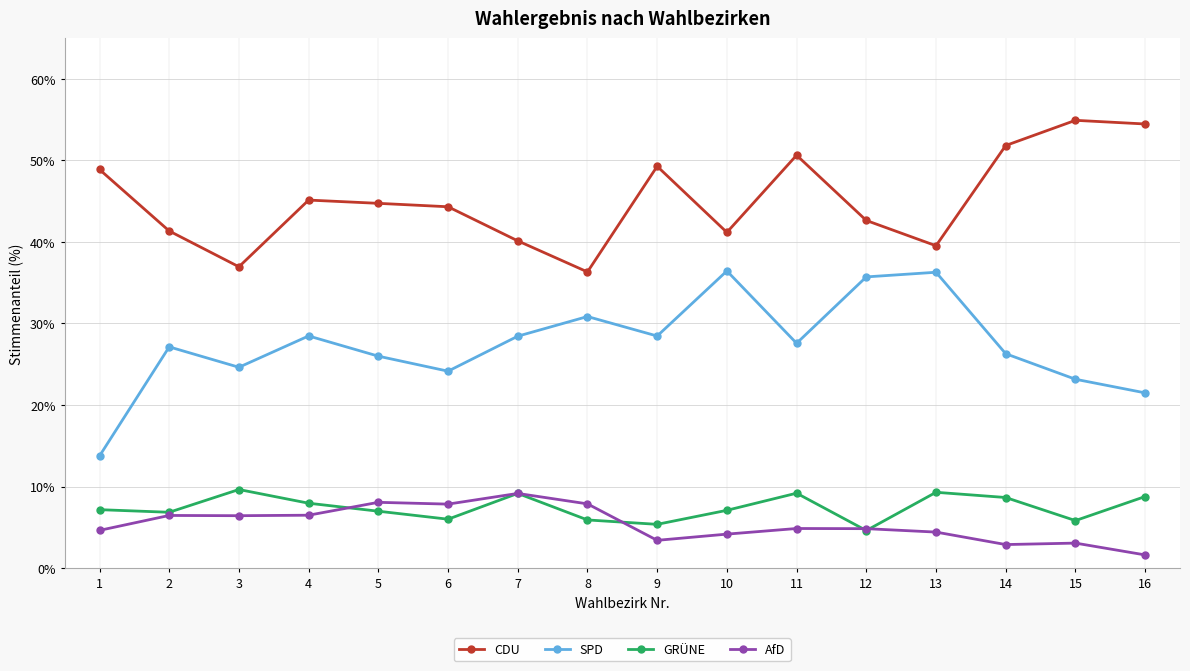

What is the difference between the maximum and minimum values in the GRÜNE series?

5.0